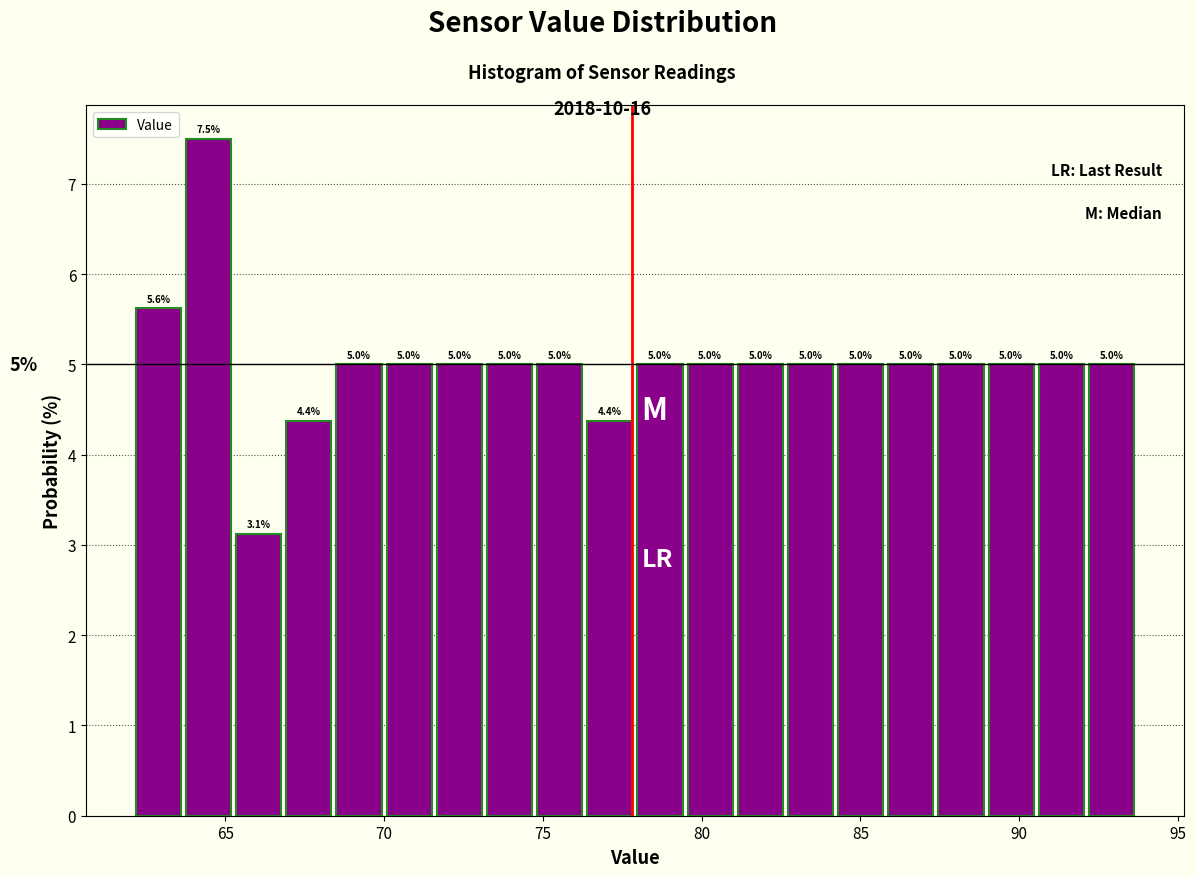

Around what value on the x-axis is the tallest bar? Give the approximate position of its centre, as read against the axis.

64.5